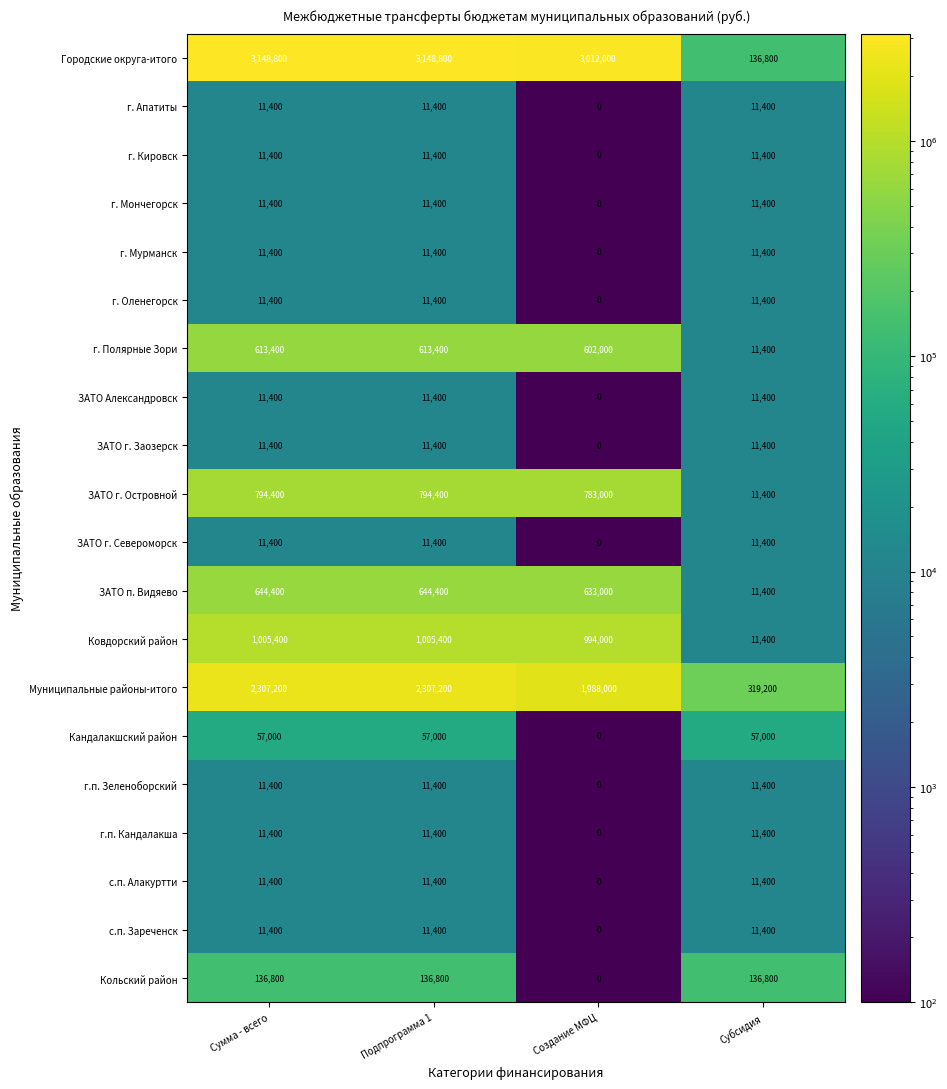

The с.п. Зареченск series shows 5393 at Субсидия. True or false?

False